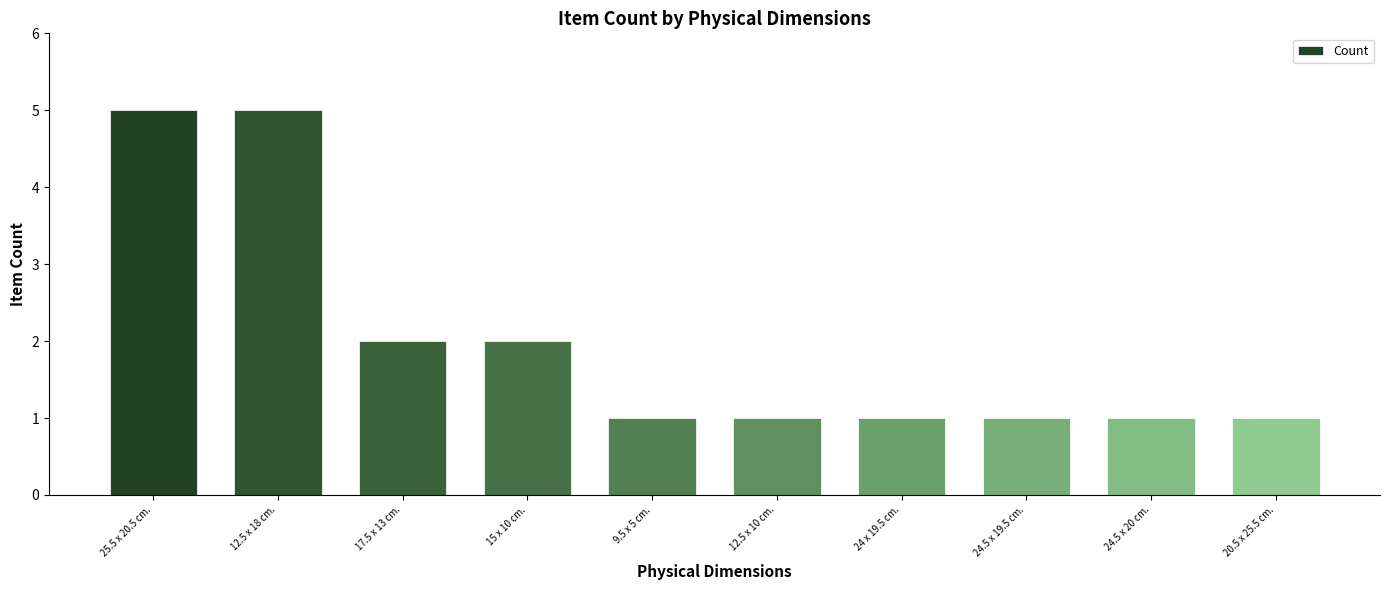

What is the label of the 3rd bar from the right?

24.5 x 19.5 cm.